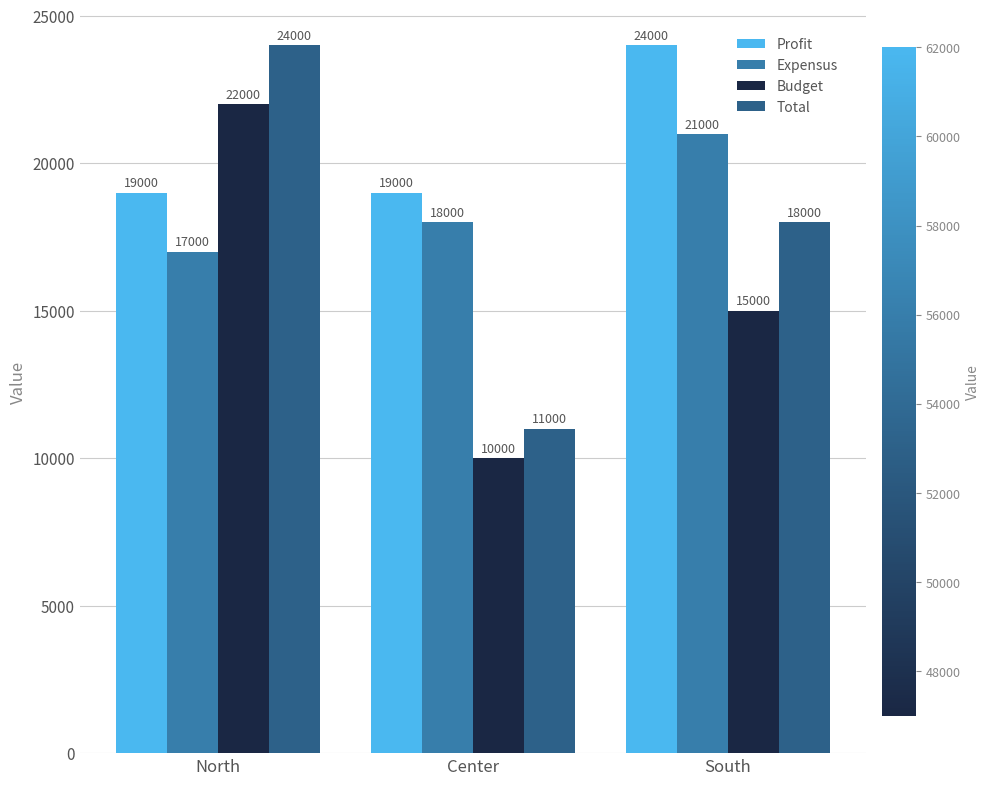

Reading left to right, what are all the values shown in this chart?

Profit: 19000	19000	24000
Expensus: 17000	18000	21000
Budget: 22000	10000	15000
Total: 24000	11000	18000